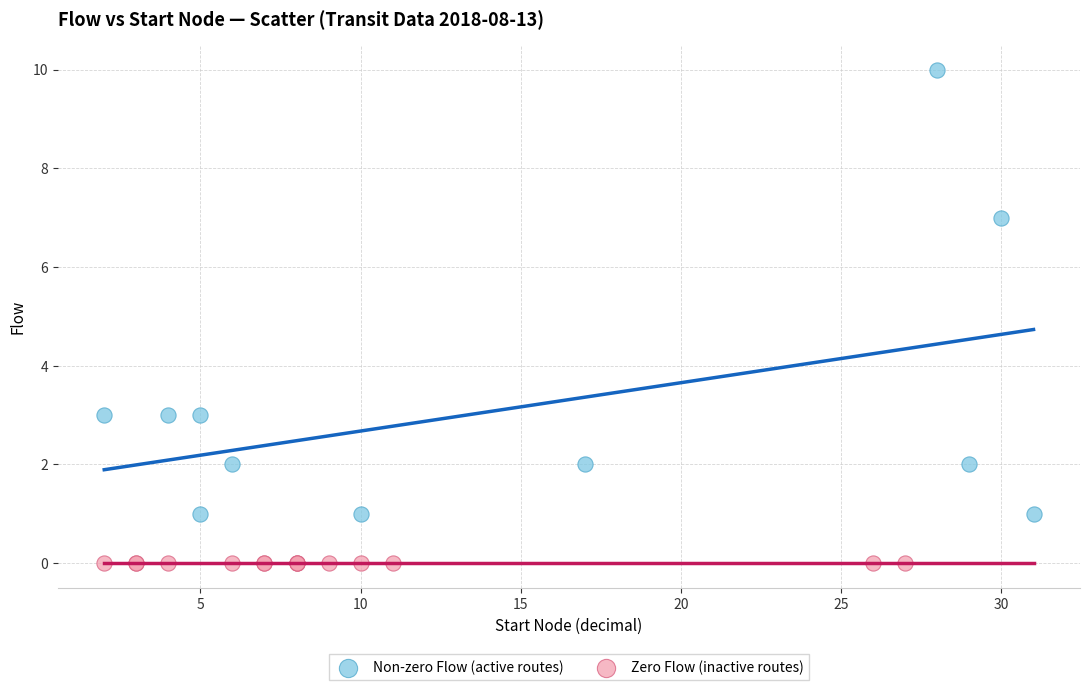

Which series reaches the minimum Y coordinate?

Zero Flow (inactive routes)